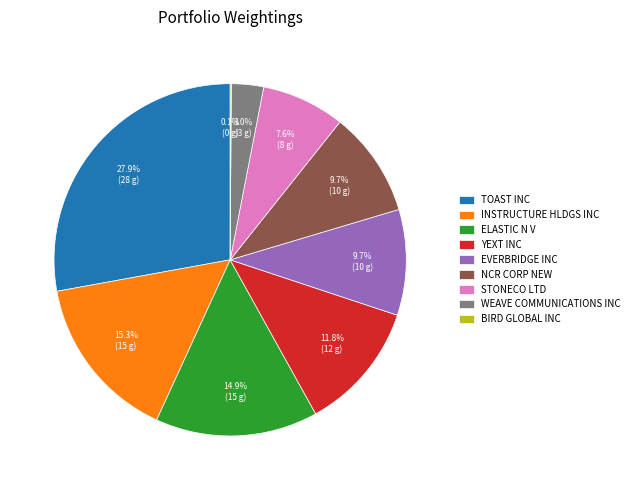

Does ELASTIC N V represent more than half of the total?

No